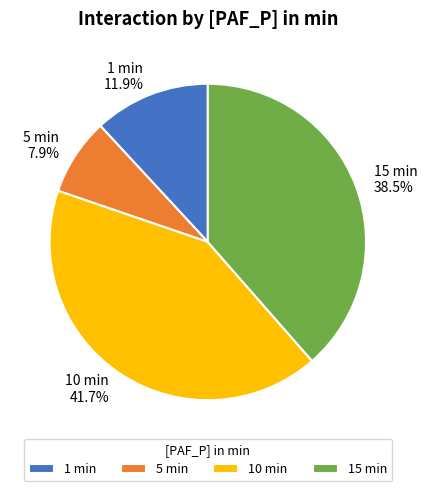

Which slice is the largest?

10 min